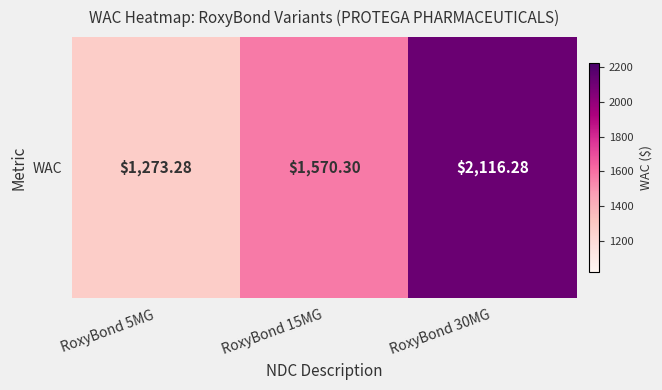

Rank the categories by value from lowest to highest.

RoxyBond 5MG, RoxyBond 15MG, RoxyBond 30MG